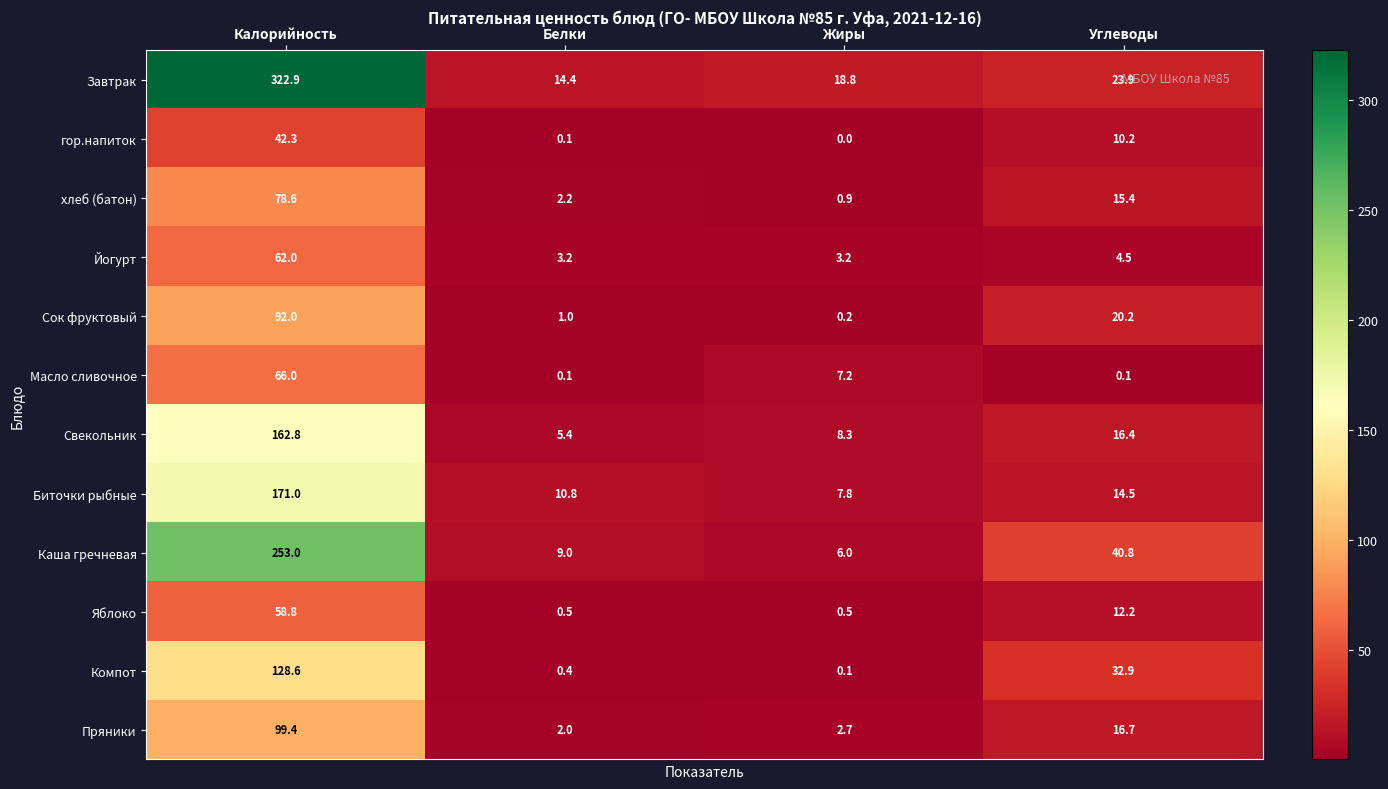

Which series has the largest total across all categories?

Завтрак